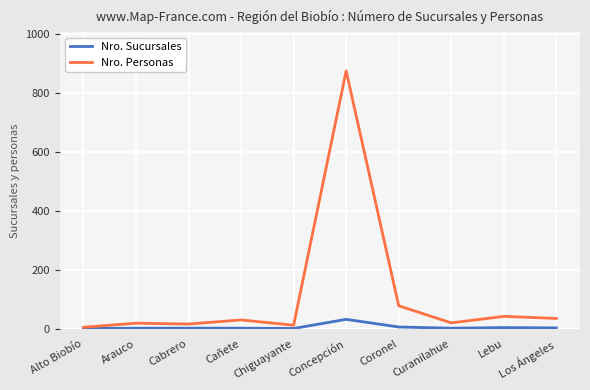

True or false: Nro. Personas has a value of 119 at Coronel.

False